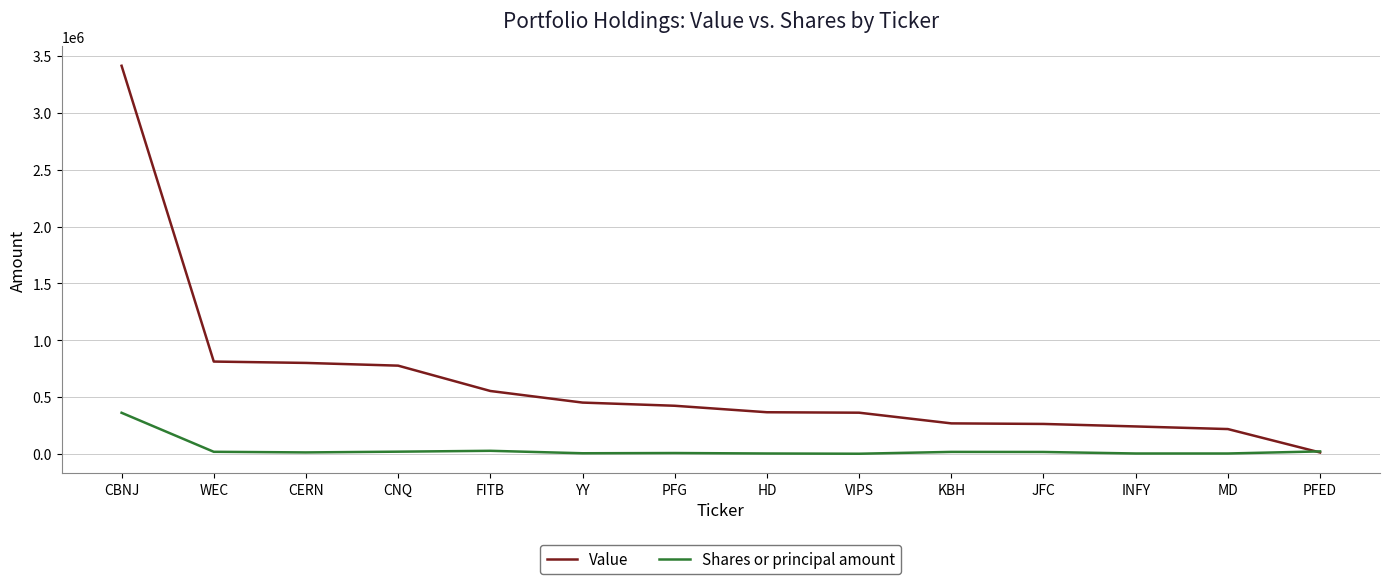

What is the greatest value displayed?

3416000